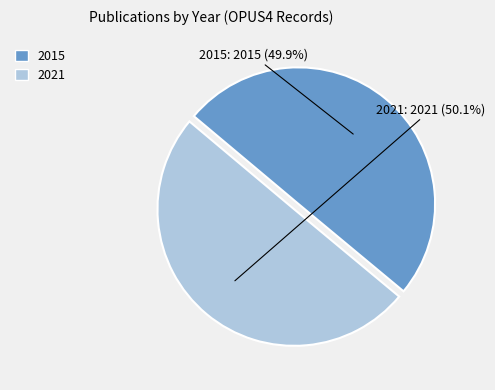

What is the ratio of the value at 2021 to the value at 2015?

1.0